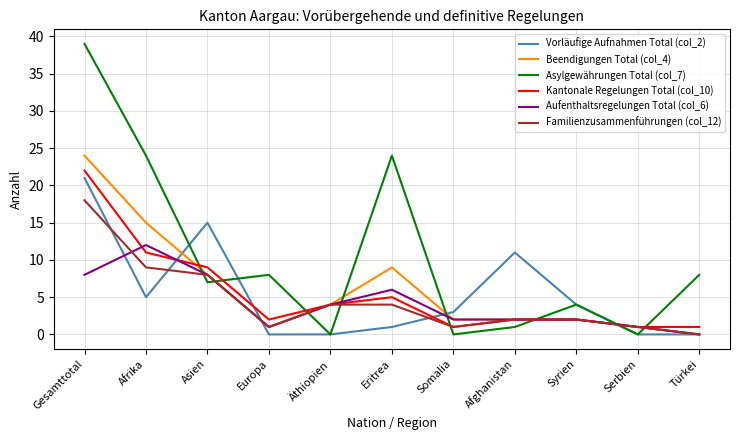

The value of Aufenthaltsregelungen Total (col_6) at Asien is 8. True or false?

True